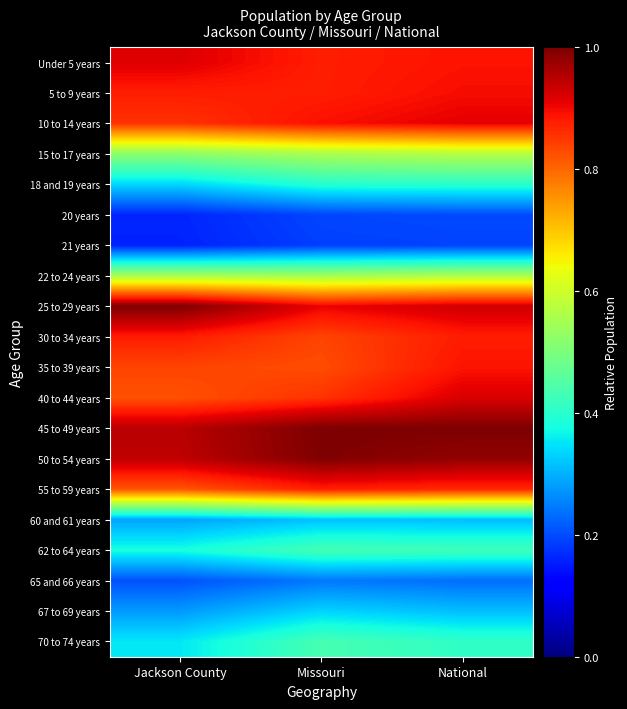

At how many categories does at least one series exceed 0?

3